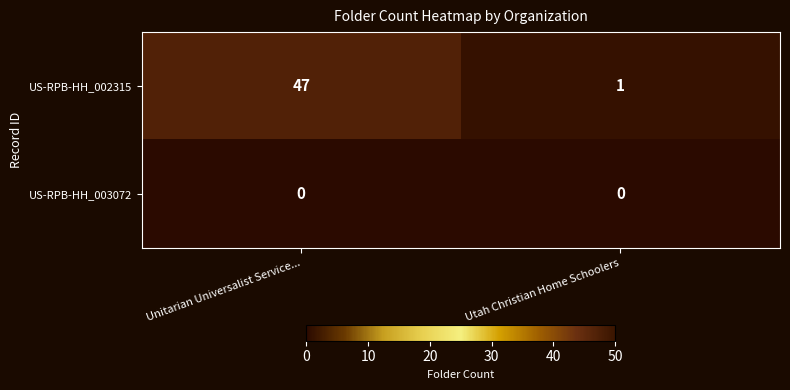

What is the approximate value of US-RPB-HH_002315 at Unitarian Universalist Service..., to the nearest 10?

50